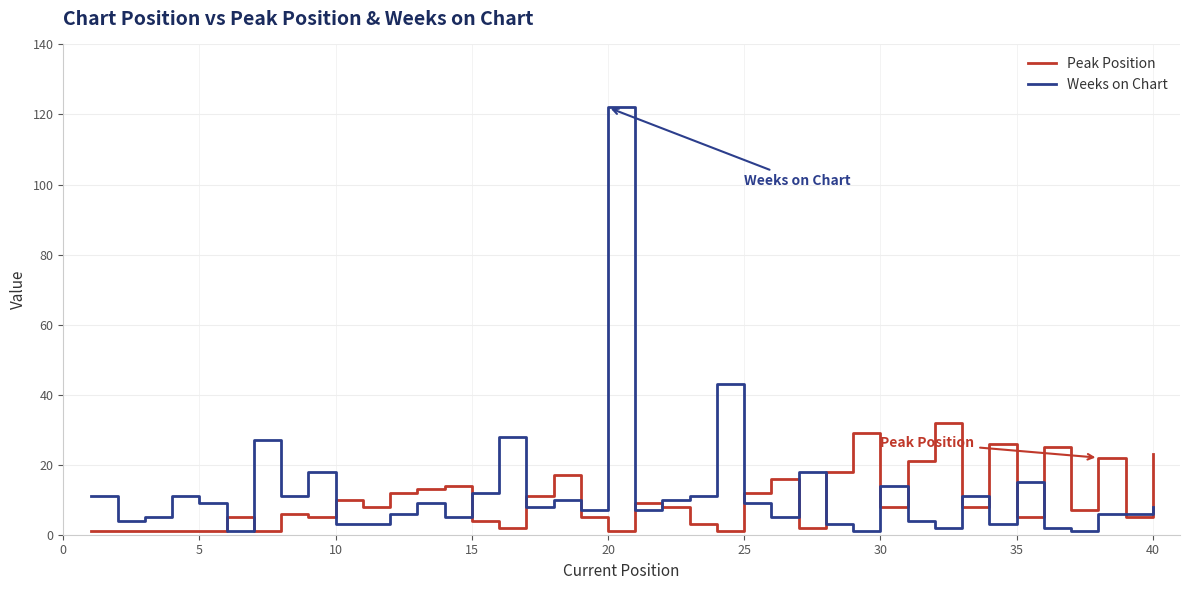

Which series has the largest range (max minus min)?

Weeks on Chart